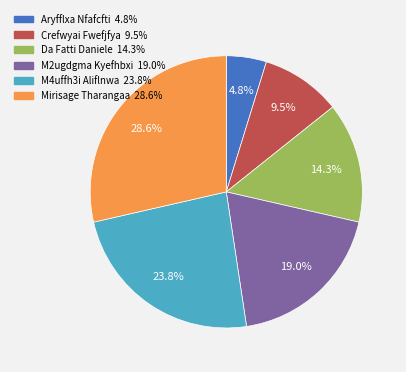

Count the number of slices in the pie.

6